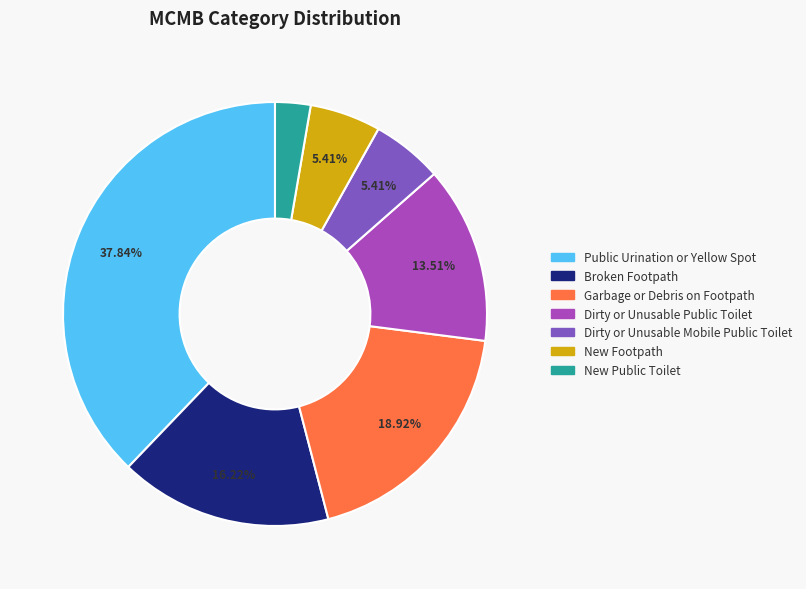

Which has a higher value, Garbage or Debris on Footpath or Broken Footpath?

Garbage or Debris on Footpath